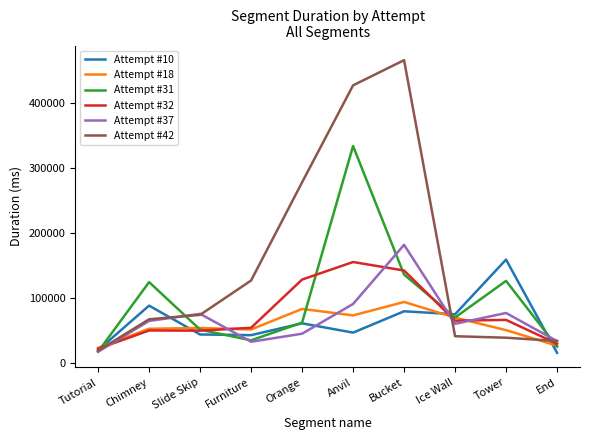

At Bucket, list the series in order from smallest to largest.

Attempt #10, Attempt #18, Attempt #31, Attempt #32, Attempt #37, Attempt #42